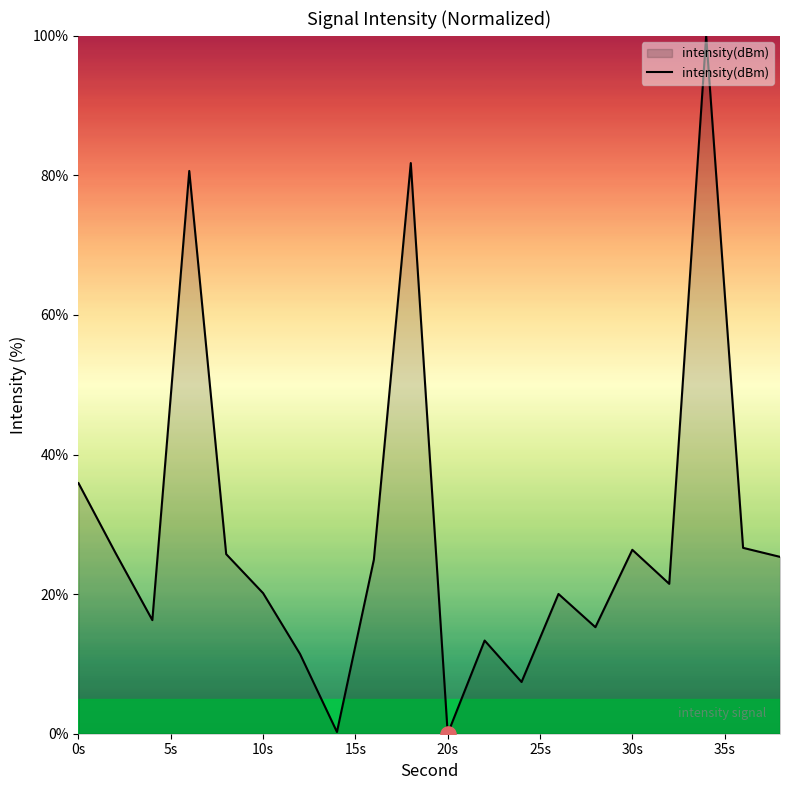

What is the difference between the maximum and minimum values?

100.0